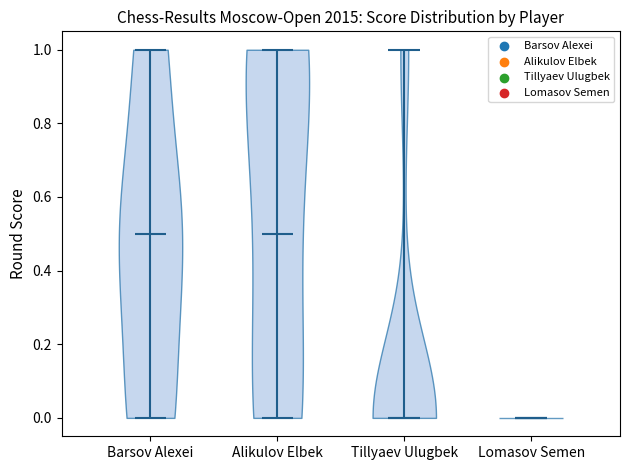

Reading left to right, read every violin against the y-axis: where its median line is, and the lowest and highest points it reaches. The values are not printed on the chart, so give them approximately, as read against the axis.

Barsov Alexei: median line 0.5, lowest point 0.0, highest point 1.0
Alikulov Elbek: median line 0.5, lowest point 0.0, highest point 1.0
Tillyaev Ulugbek: median line 0.0, lowest point 0.0, highest point 1.0
Lomasov Semen: median line 0.0, lowest point 0.0, highest point 0.0